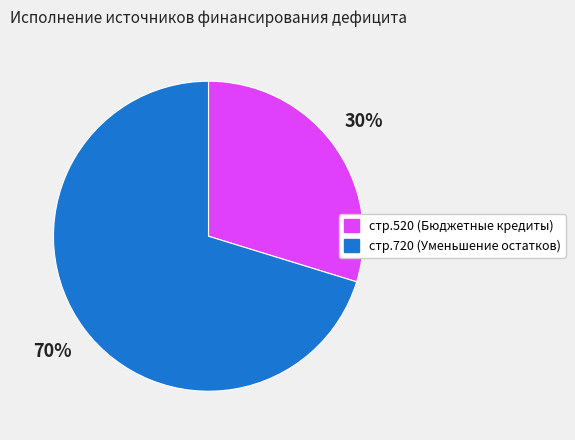

How many slices are in this pie chart?

2